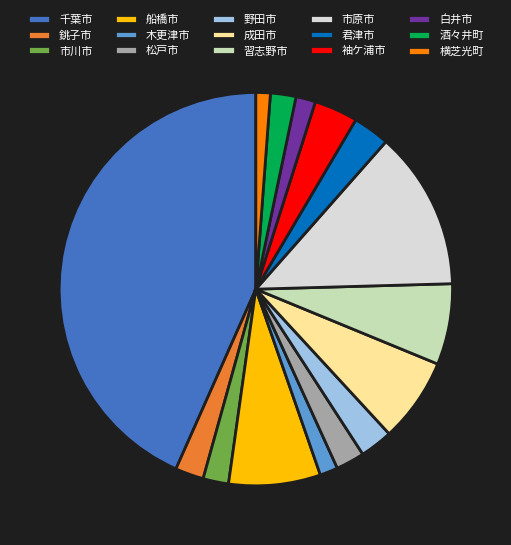

Combined, do 酒々井町 and 市原市 account for over 50%?

No